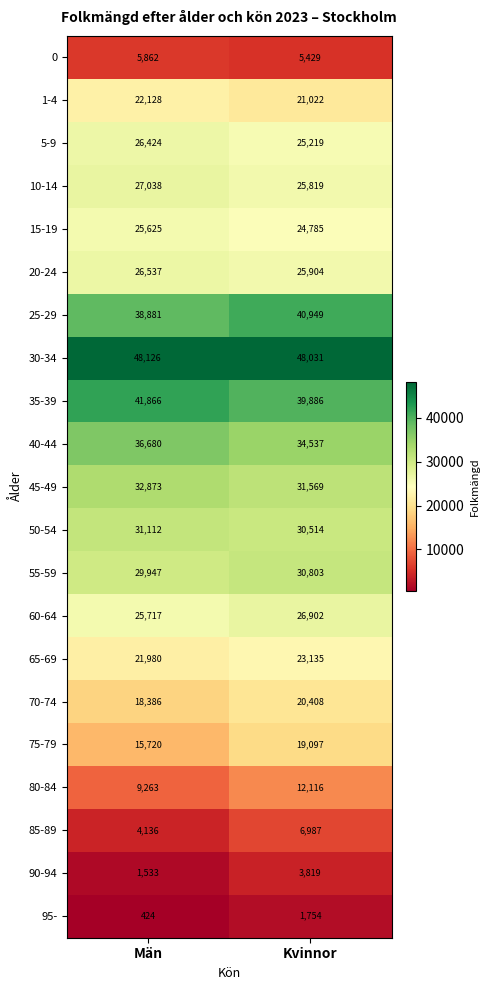

Is it true that 1-4 equals 8831 at Kvinnor?

False